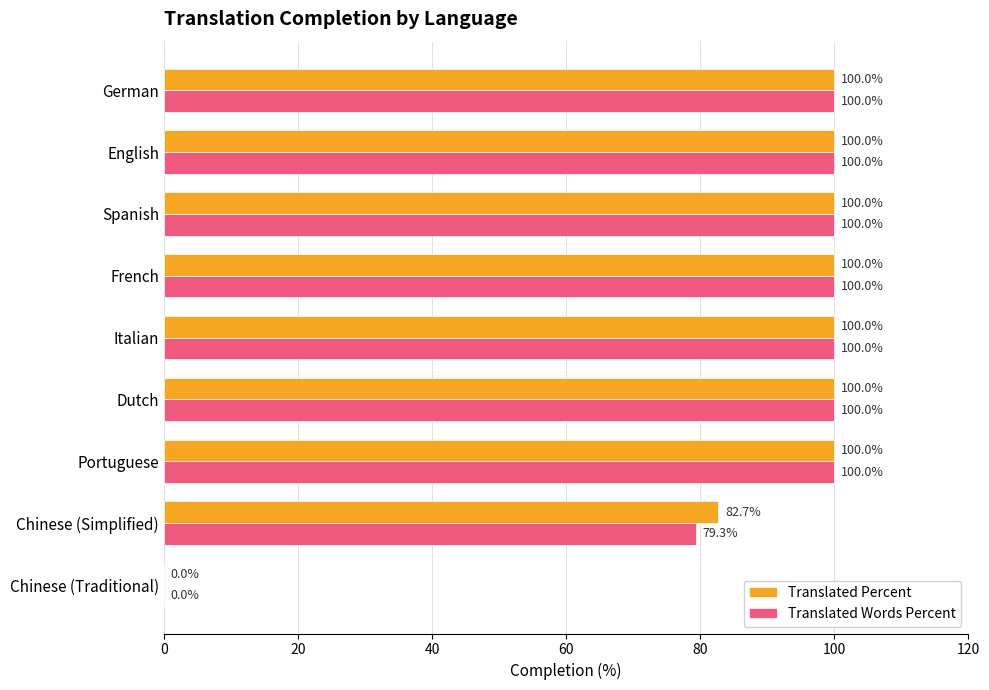

The value of Translated Percent at Chinese (Simplified) is 140.2. True or false?

False